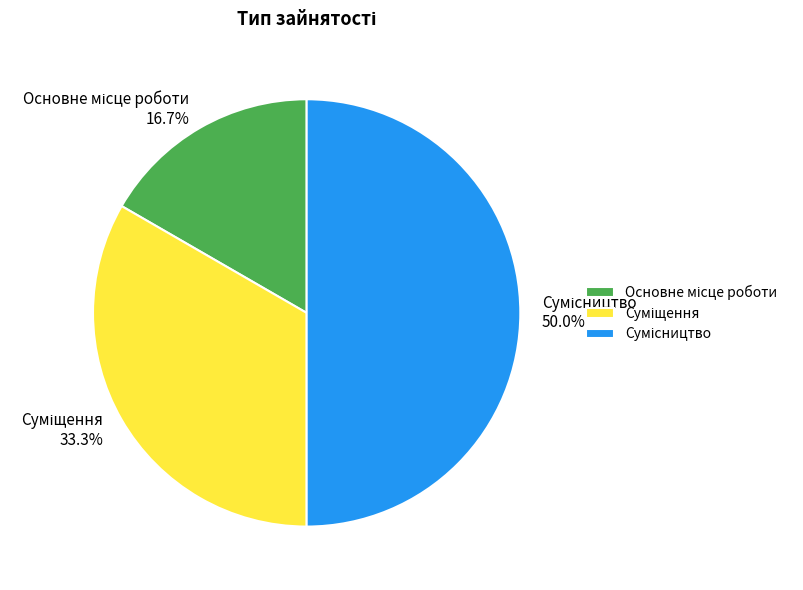

The Сумісництво slice represents 38% of the pie. True or false?

False